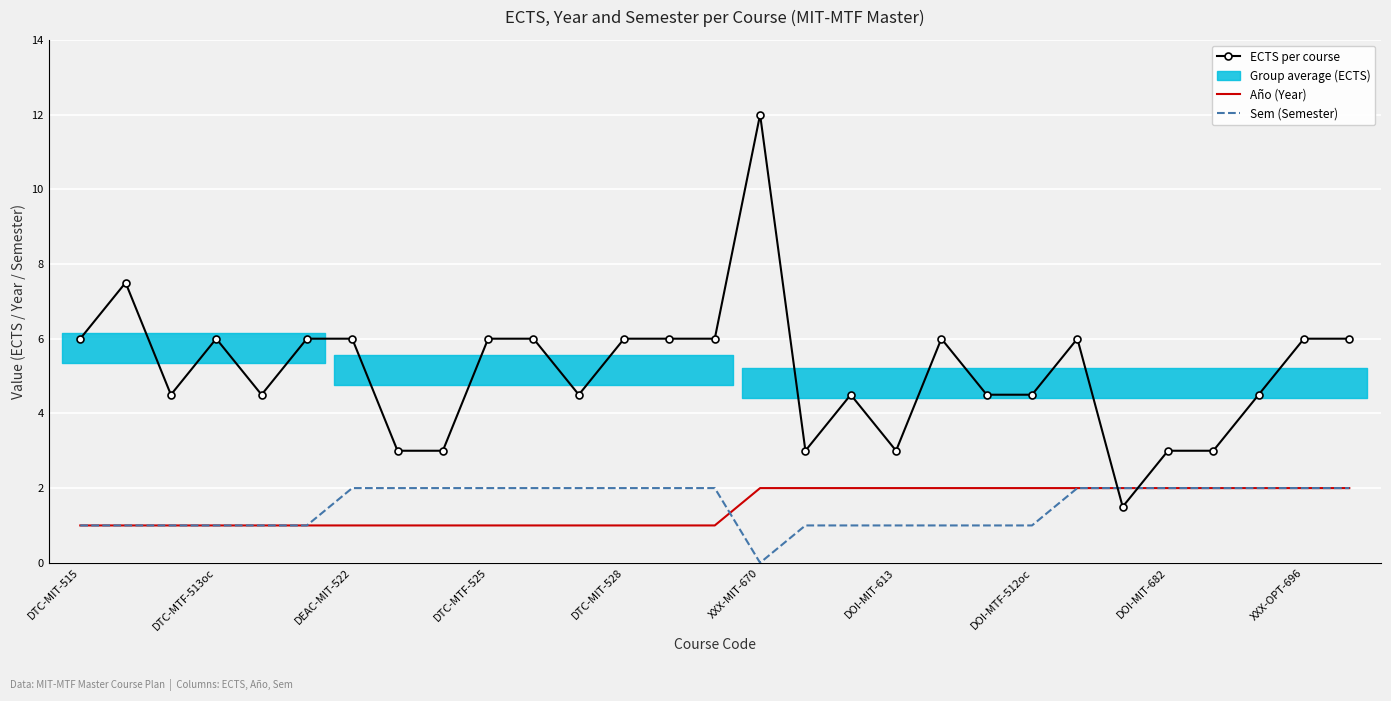

What value does the Sem (Semester) series have at DOI-MIT-613?

1.0